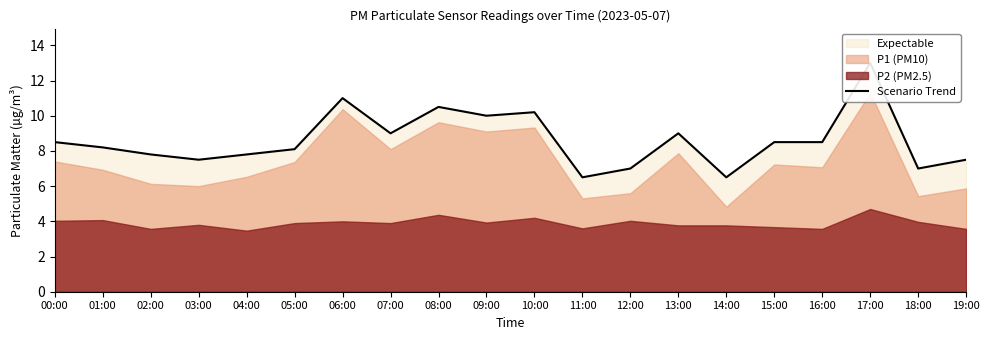

What is the minimum value shown in the chart?

6.5